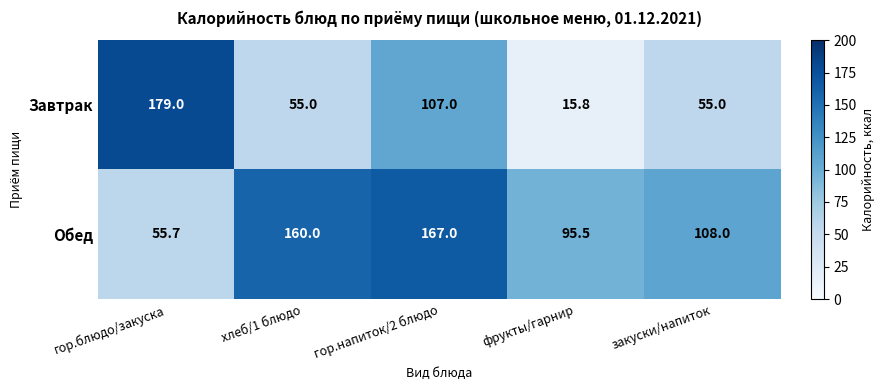

List the series in order of their peak value, lowest first.

Обед, Завтрак